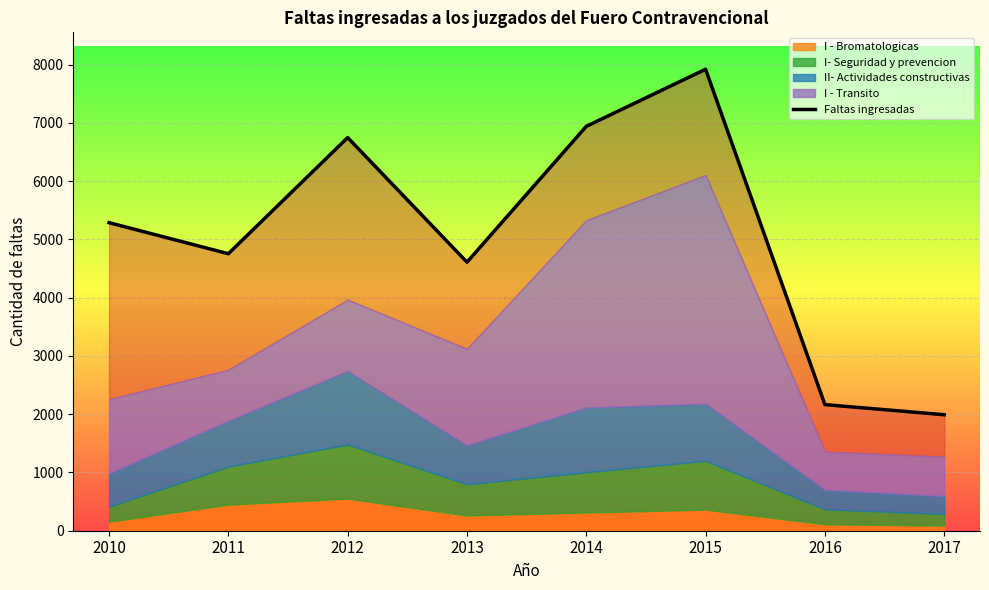

What is the sum of all values?

40422